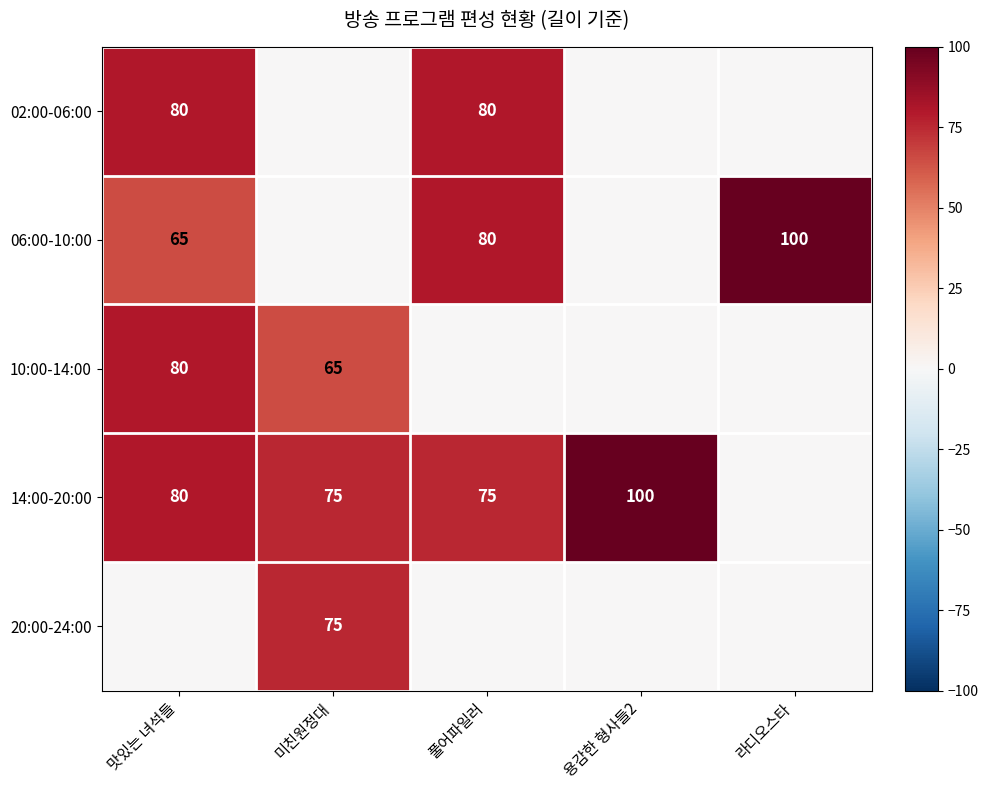

Which has a higher value, 라디오스타 or 용감한 형사들2?

라디오스타